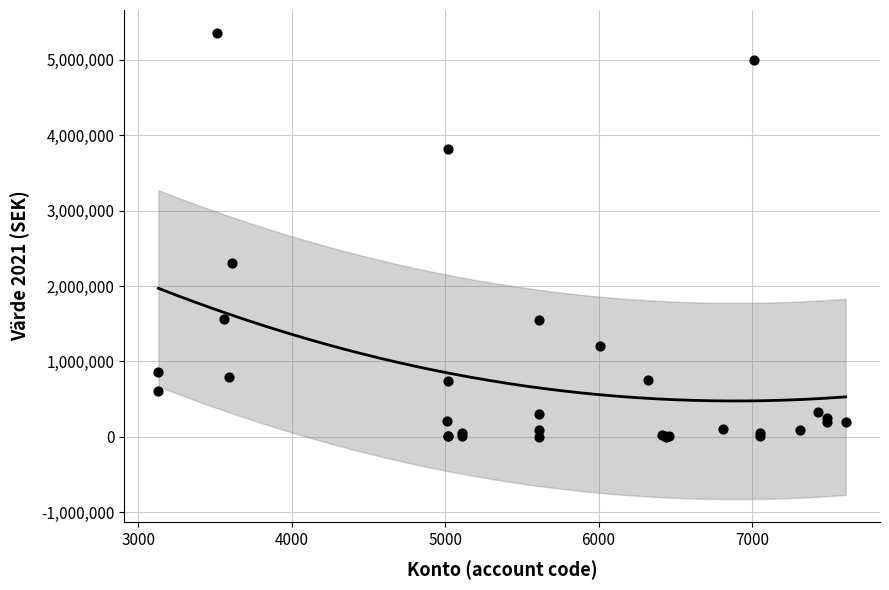

What Y value in the scatter plot is closest to 2675803?

2300000